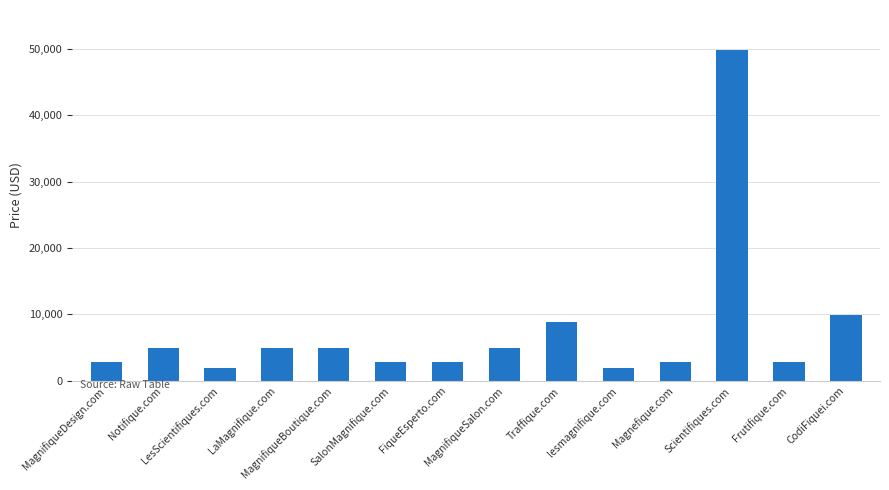

What is the approximate value at Notifique.com, to the nearest 100?

4900